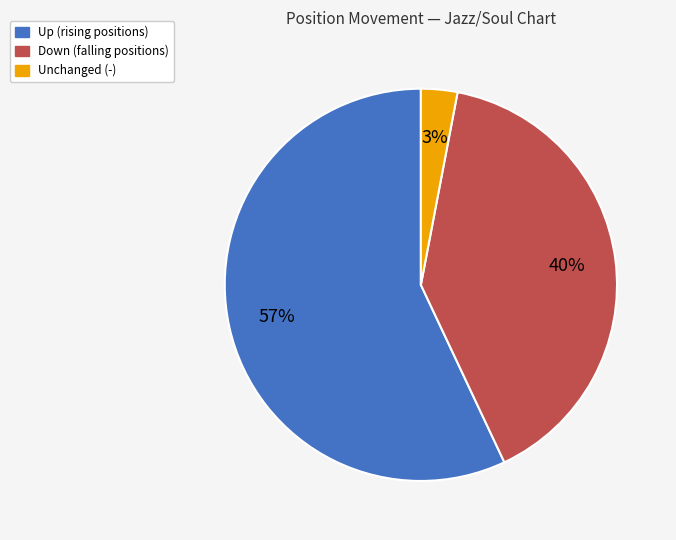

Count the number of slices in the pie.

3